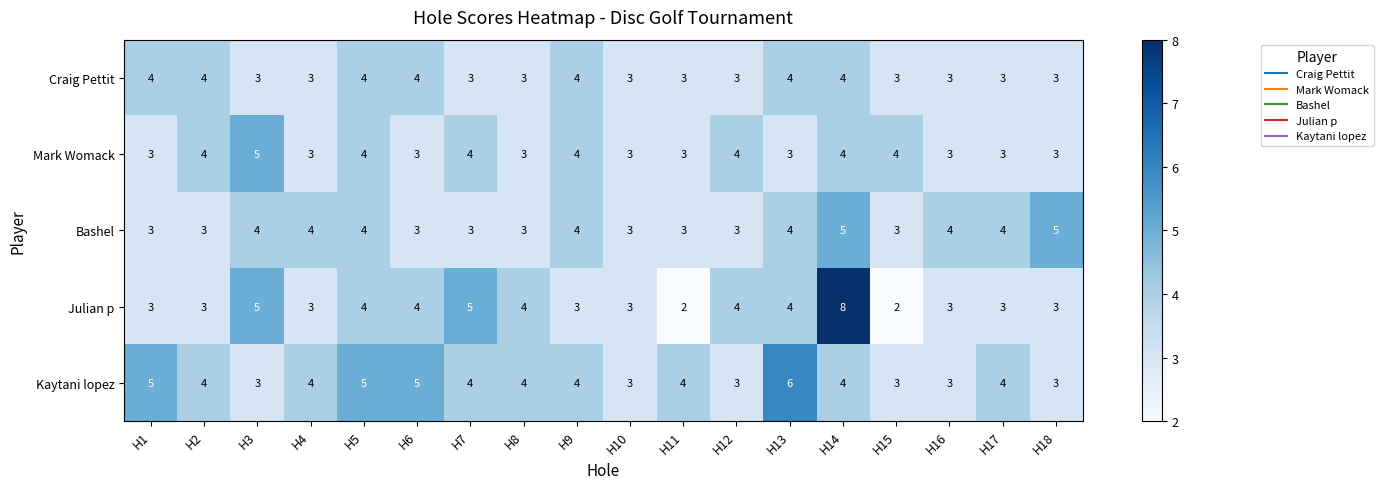

What is the maximum value shown in the chart?

8